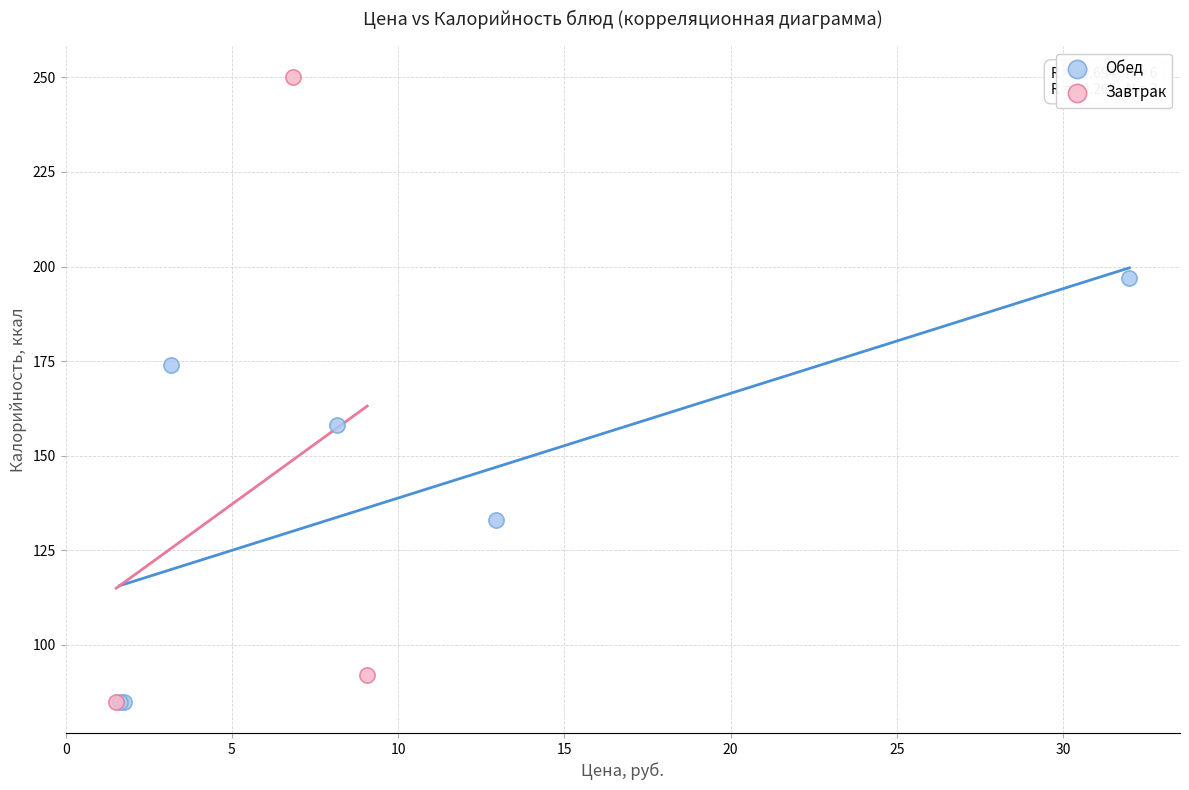

Which series has the widest spread of Y values?

Завтрак